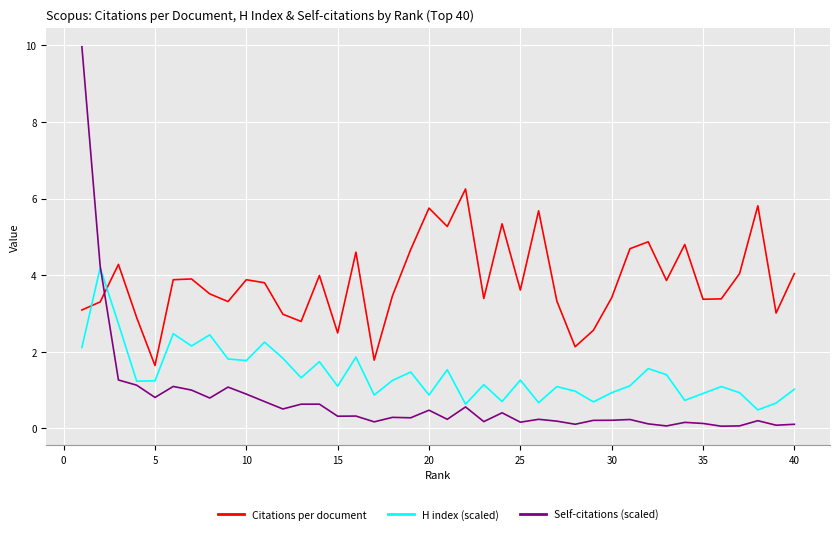

How many distinct data groups are displayed?

3